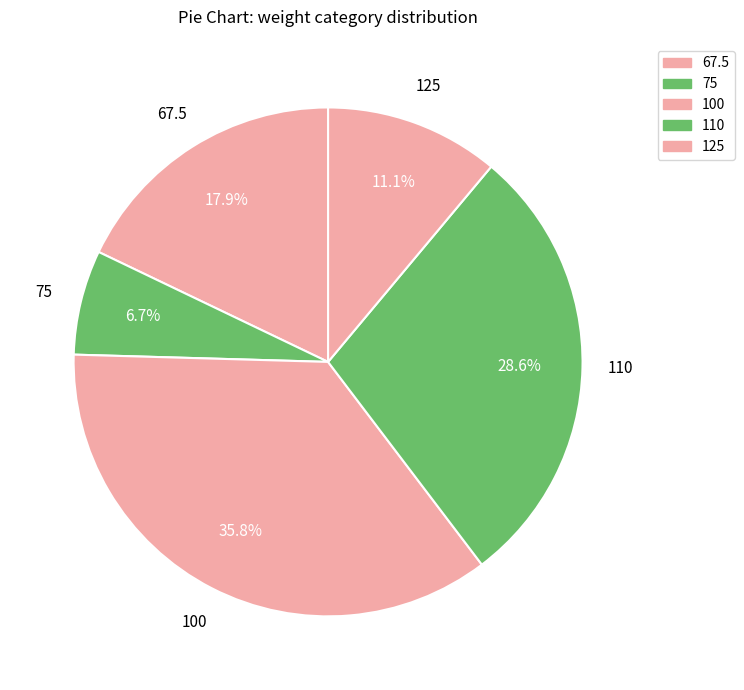

Count the number of slices in the pie.

5